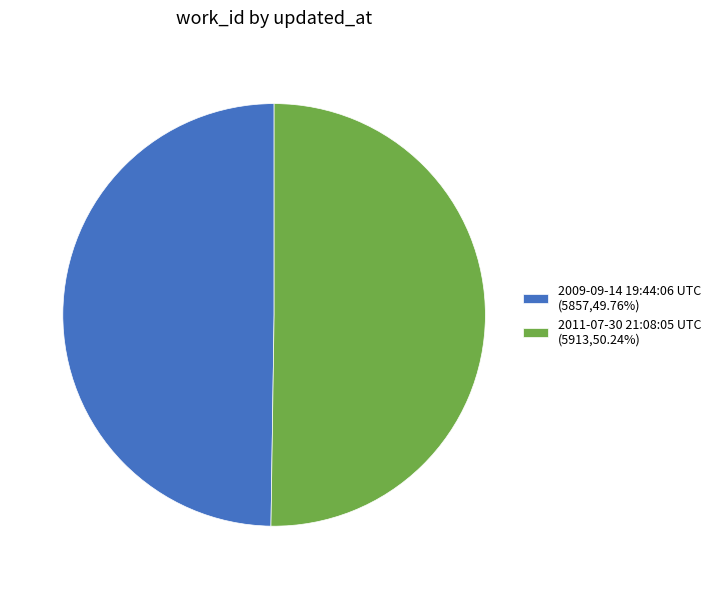

Do 2011-07-30 21:08:05 UTC and 2009-09-14 19:44:06 UTC together represent more than half of the pie?

Yes